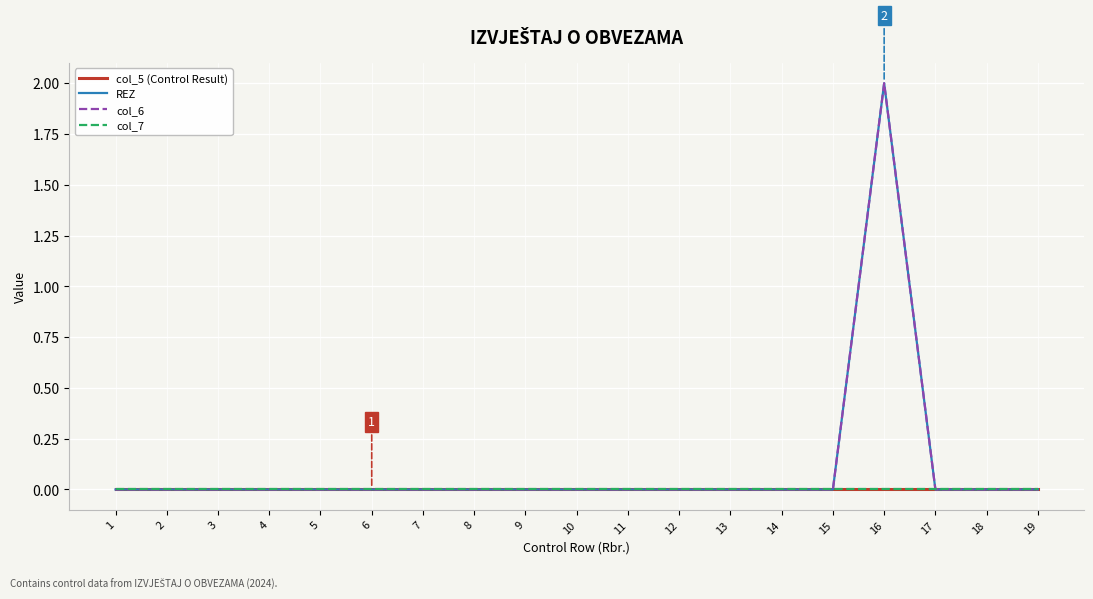

The col_6 series shows -1 at 9. True or false?

False